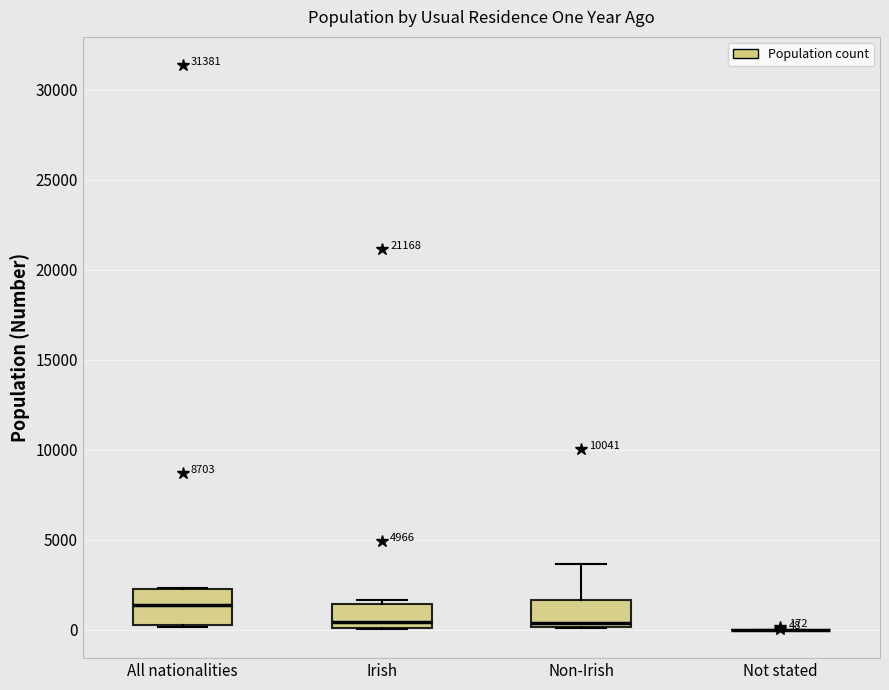

Comparing the boxes themselves (not the whiskers), which one is the tallest?

All nationalities